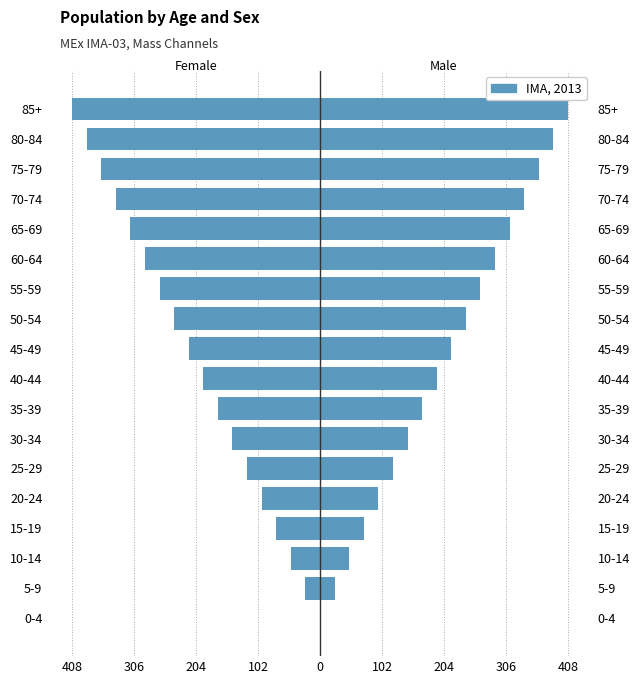

At how many categories does at least one series exceed -228?

18